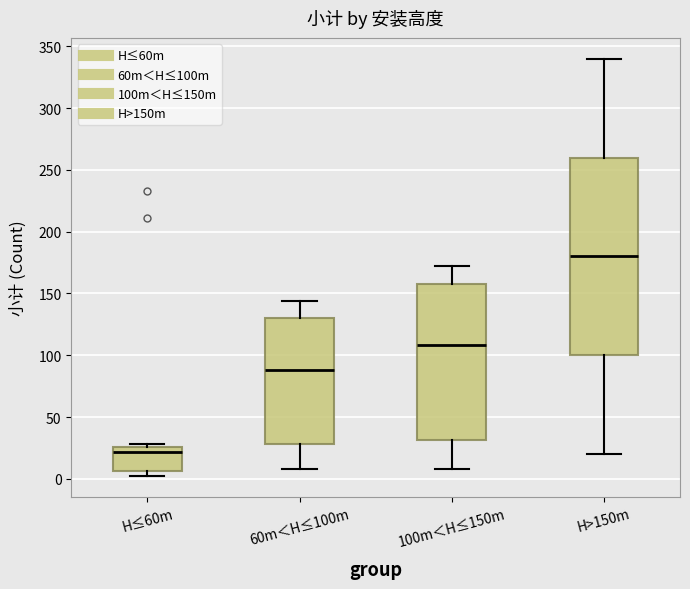

Comparing the boxes themselves (not the whiskers), which one is the tallest?

H>150m